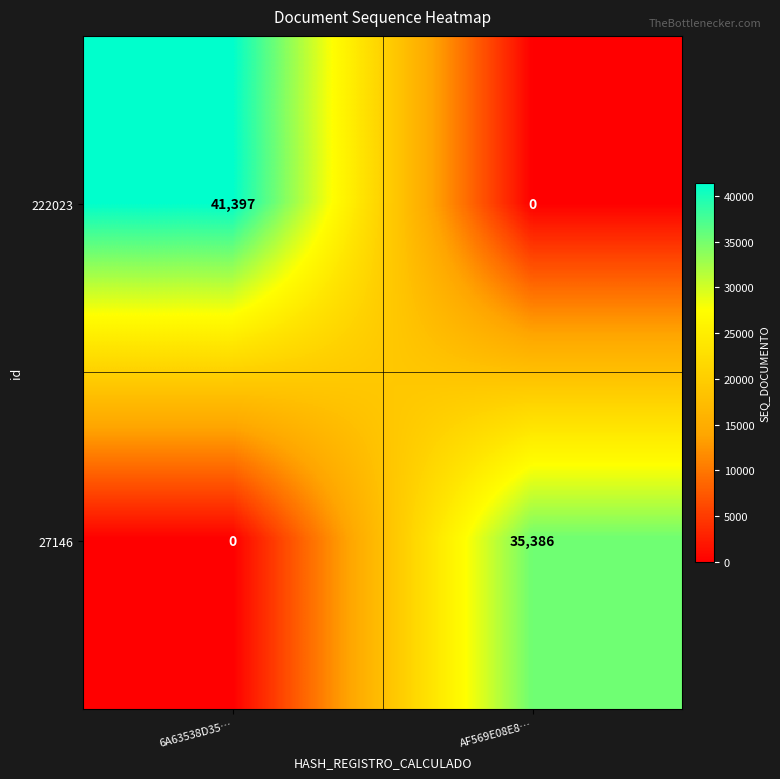

Which series has the largest total across all categories?

222023